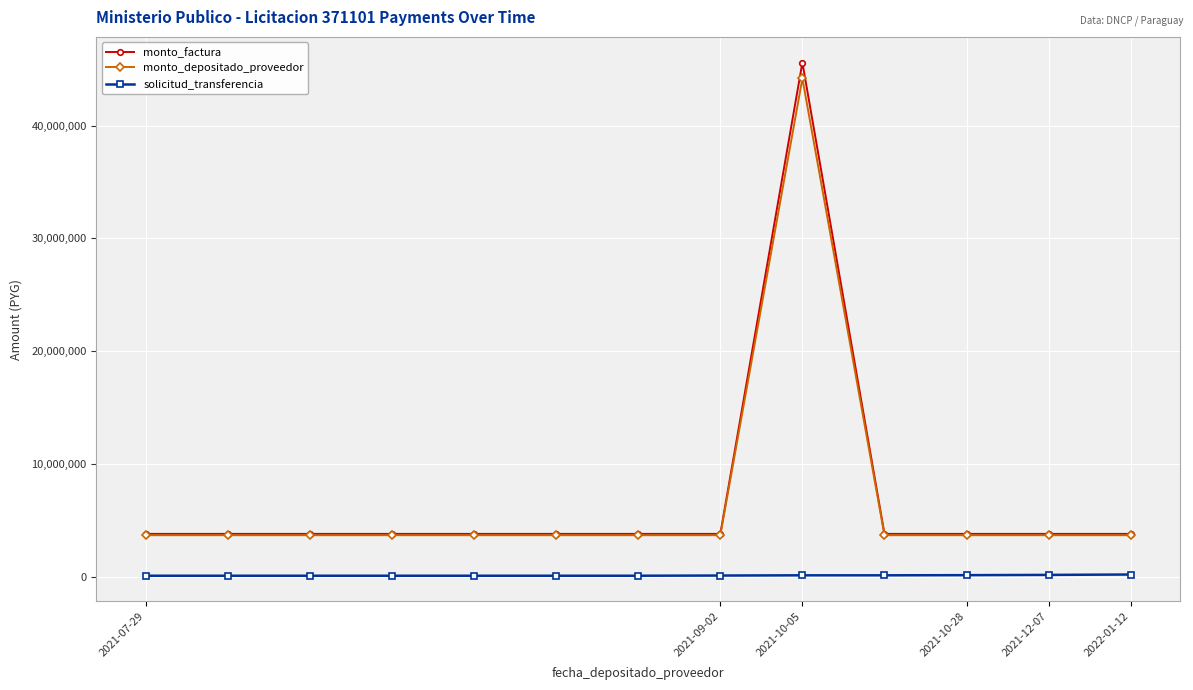

At how many categories does at least one series exceed 45591104?

1